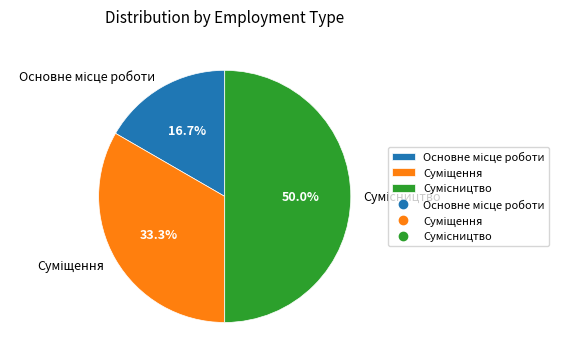

To the nearest percent, what is the average slice percentage?

33%